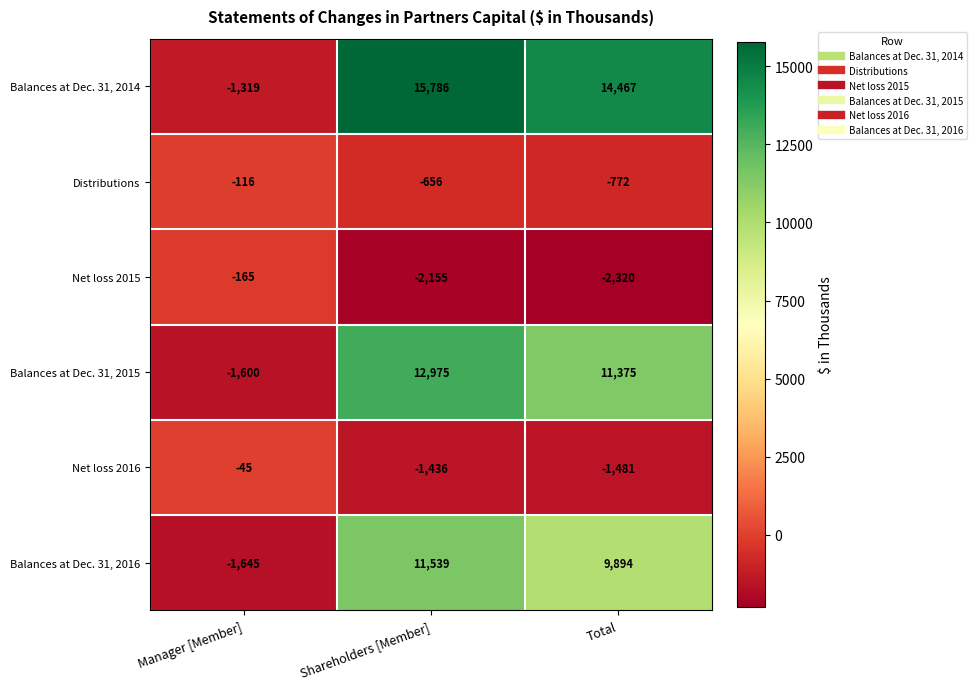

Reading left to right, transcribe all the data shown in this chart.

Balances at Dec. 31, 2014: -1319	15786	14467
Distributions: -116	-656	-772
Net loss 2015: -165	-2155	-2320
Balances at Dec. 31, 2015: -1600	12975	11375
Net loss 2016: -45	-1436	-1481
Balances at Dec. 31, 2016: -1645	11539	9894